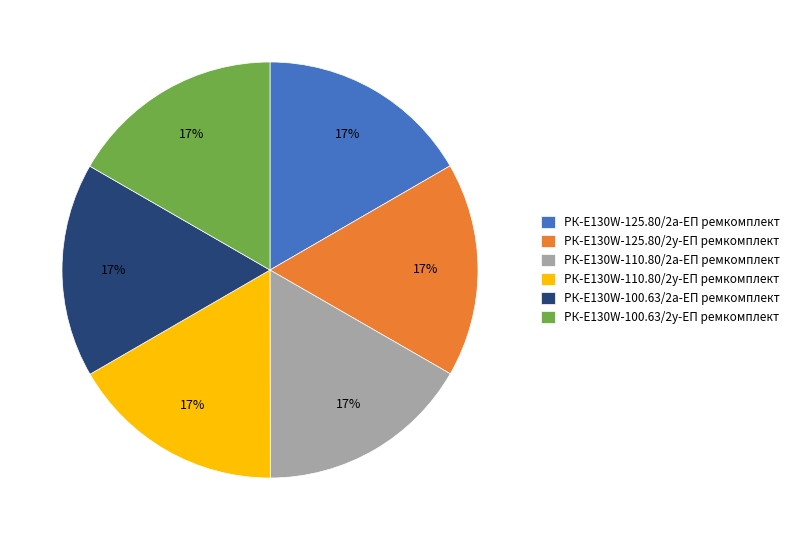

Does any single category account for the majority?

No